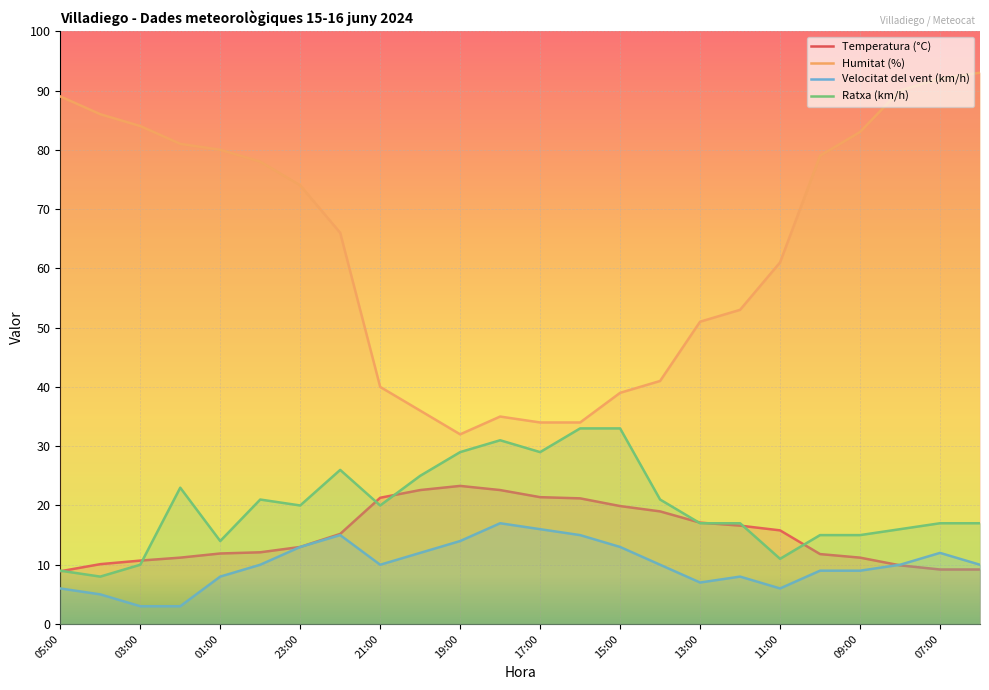

Rank the series by their maximum value, from highest to lowest.

Humitat (%), Ratxa (km/h), Temperatura (°C), Velocitat del vent (km/h)